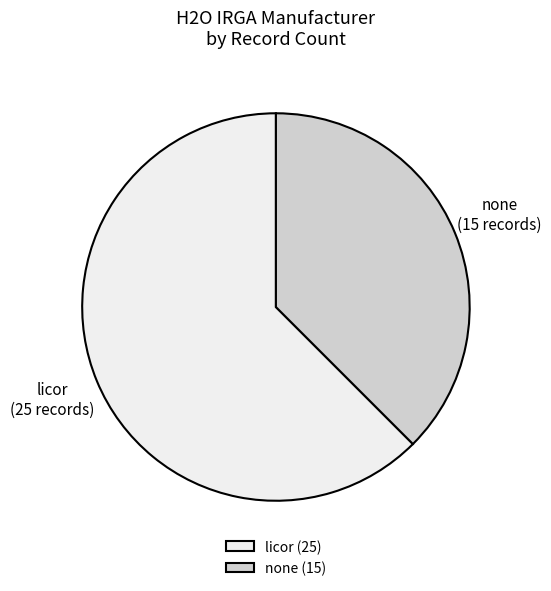

Do none (15) and licor (25) together represent more than half of the pie?

Yes